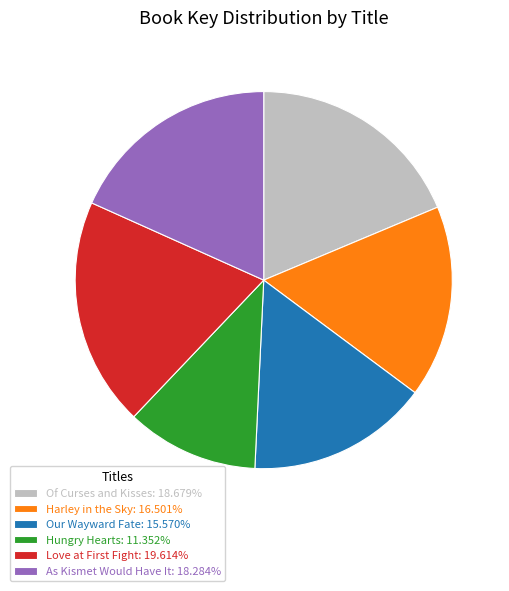

Is the sum of Hungry Hearts: 11.352% and Harley in the Sky: 16.501% greater than half?

No